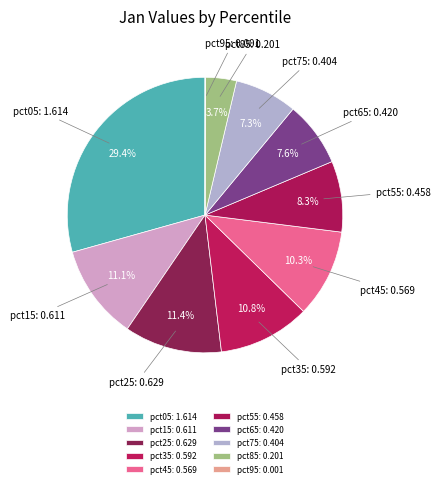

To the nearest percent, what is the combined percentage of pct55 and pct65?

16%